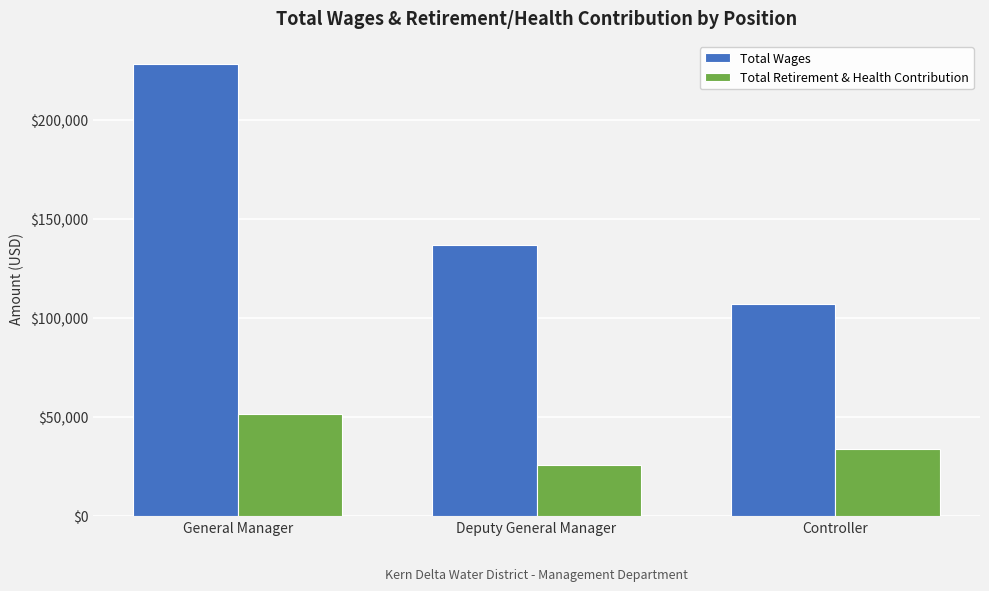

Rank the series at Controller from highest to lowest value.

Total Wages, Total Retirement & Health Contribution